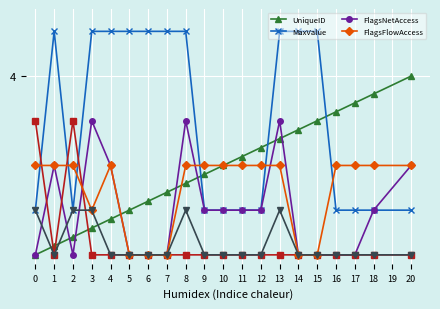

What is the difference between the maximum and minimum values in the UniqueID series?

4.0